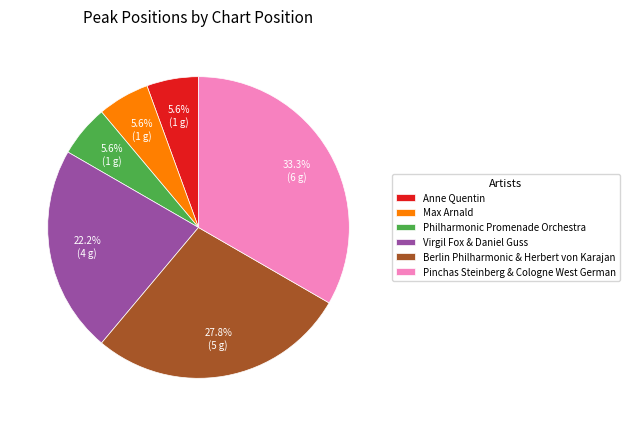

To the nearest percent, what is the average slice percentage?

17%